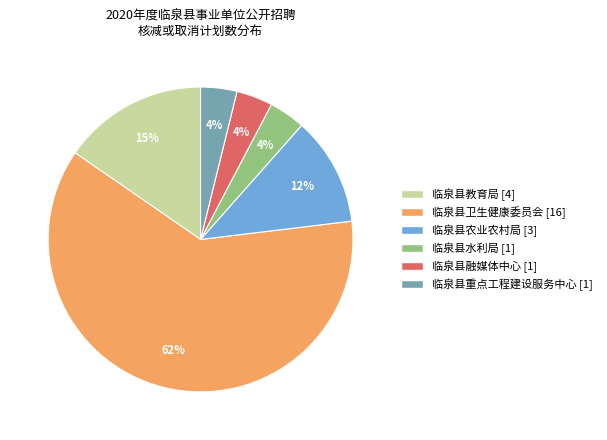

Which has a higher value, 临泉县融媒体中心 or 临泉县卫生健康委员会?

临泉县卫生健康委员会